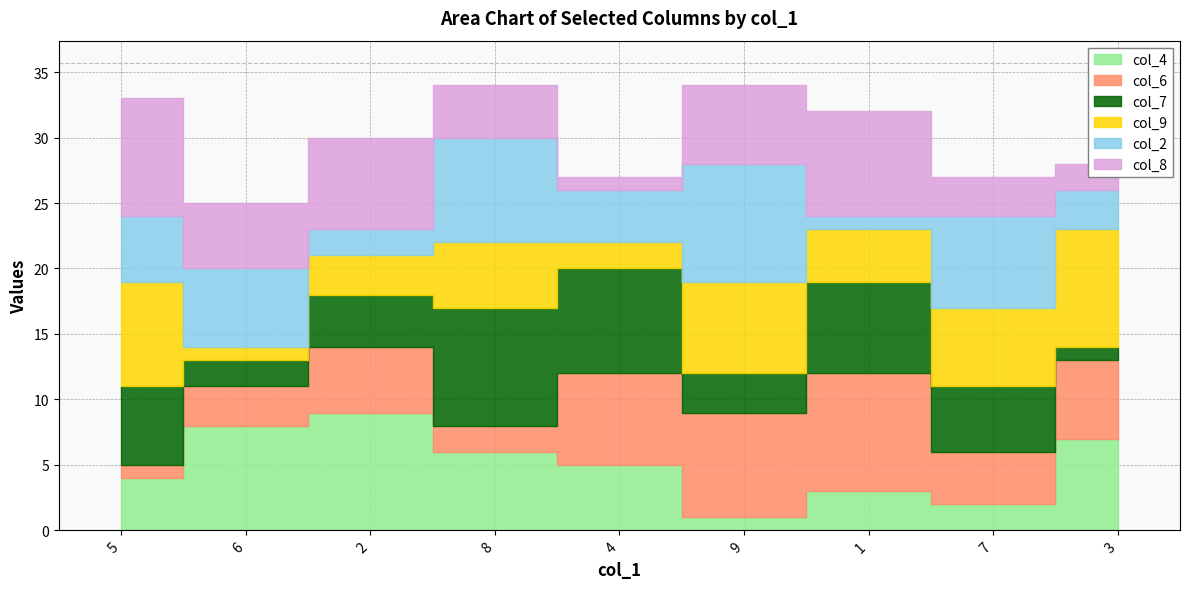

Which series ends up on top after the final intersection of col_6 and col_7?

col_6